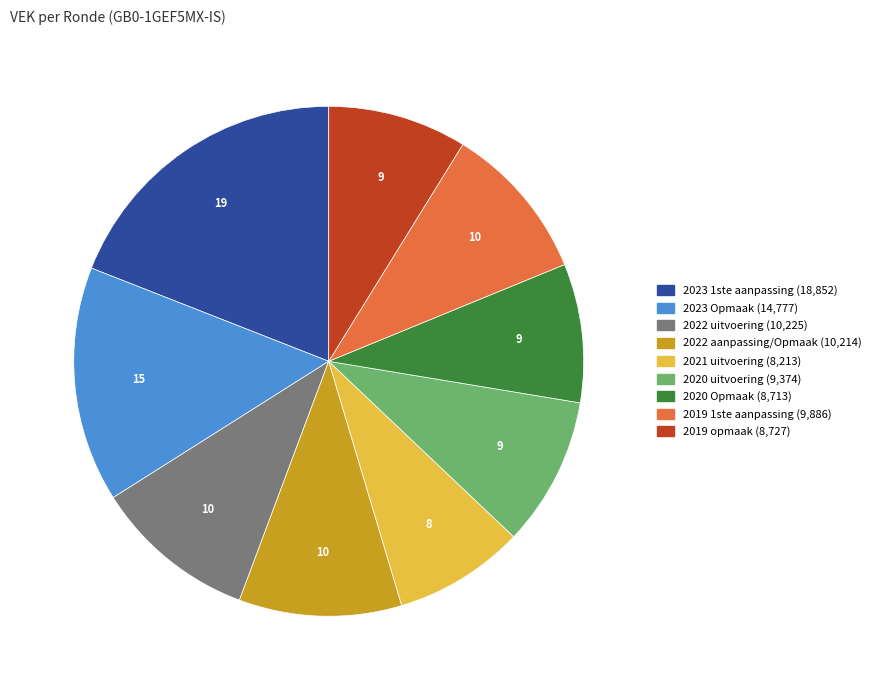

Approximately how many times larger is the value at 2023 Opmaak compared to 2019 opmaak?

1.7